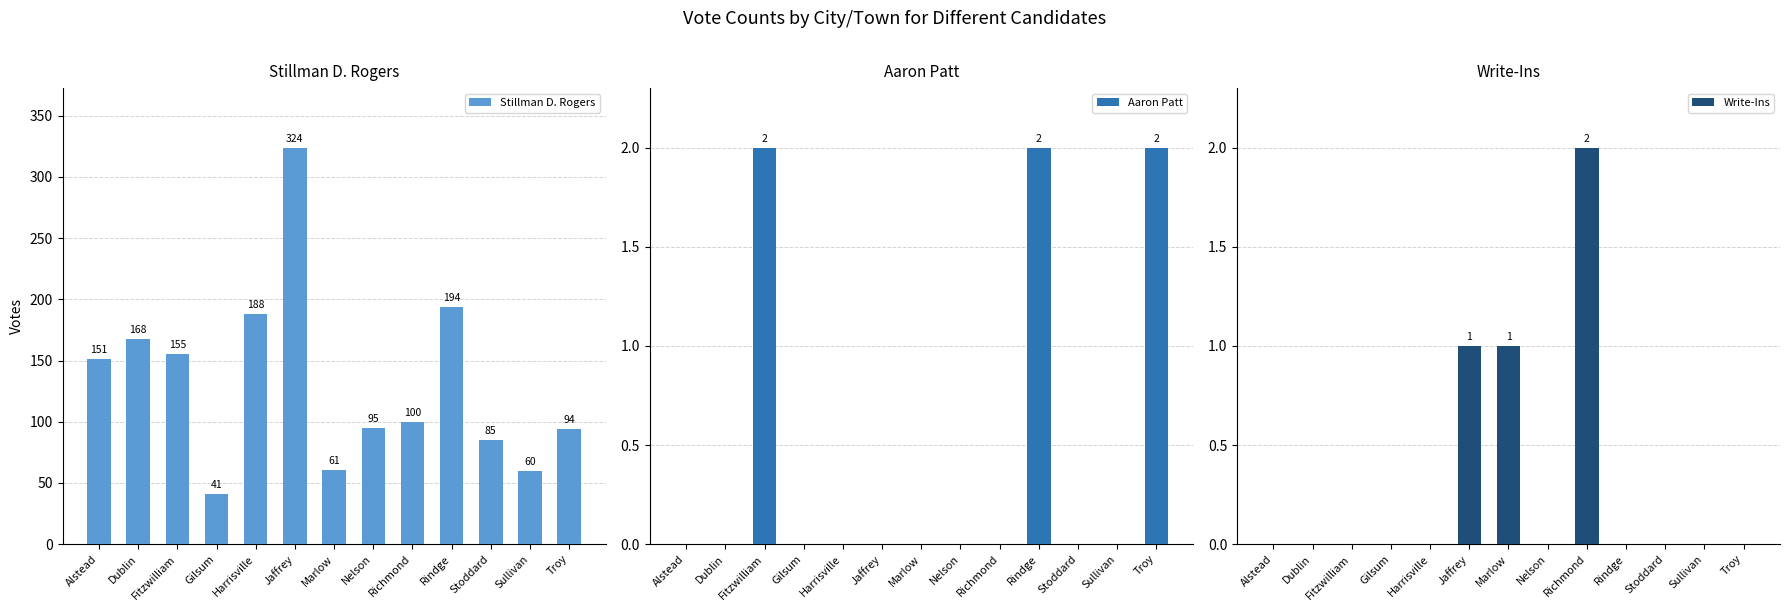

Count the number of categories in the chart.

13